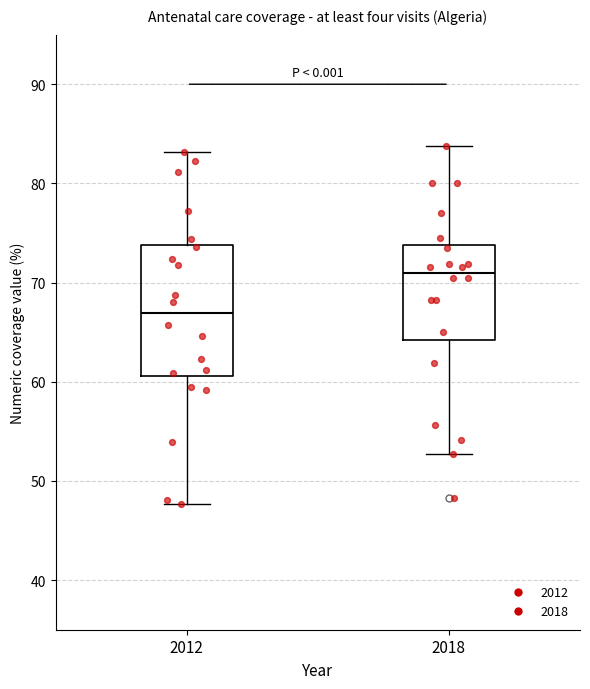

Comparing the boxes themselves (not the whiskers), which one is the tallest?

2012